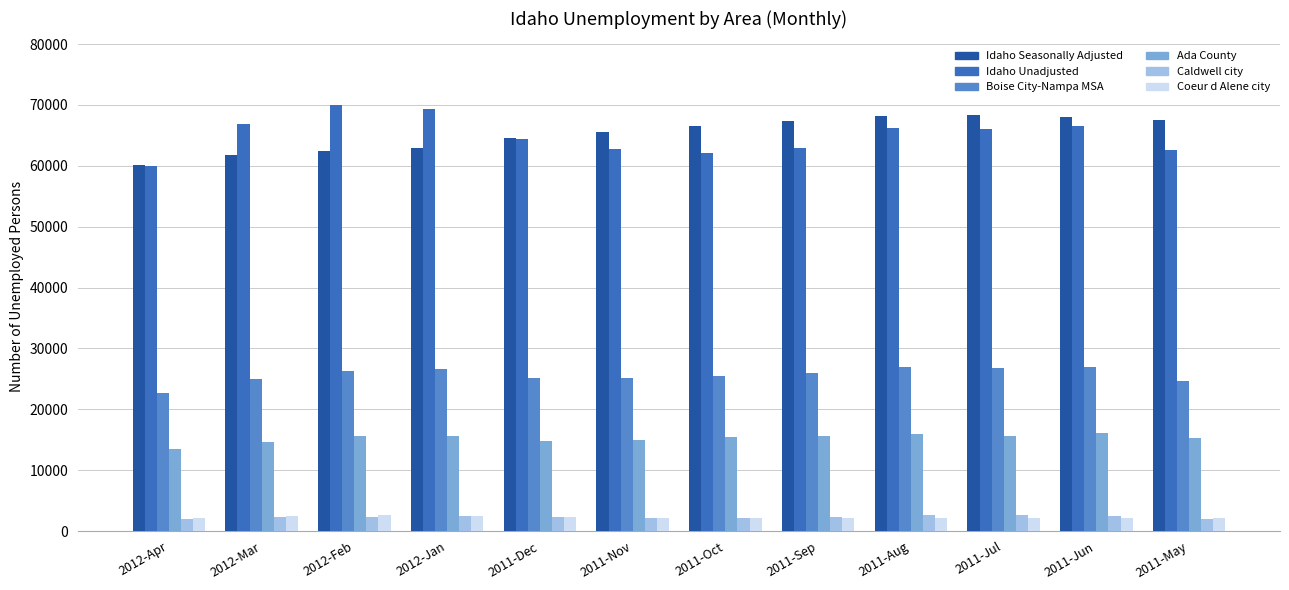

List the series in order of their peak value, highest first.

Idaho Unadjusted, Idaho Seasonally Adjusted, Boise City-Nampa MSA, Ada County, Caldwell city, Coeur d Alene city